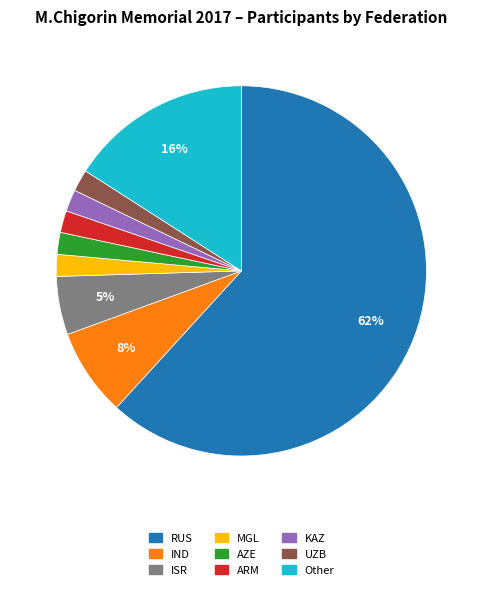

To the nearest percent, what is the difference between the UZB and ISR slice percentages?

3%